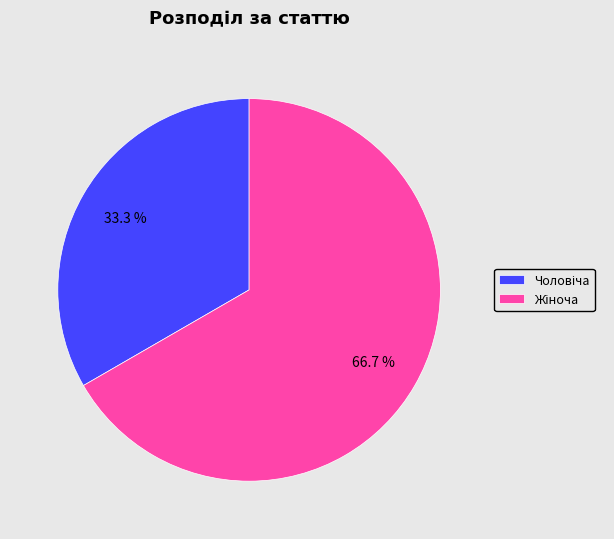

Does any single category account for the majority?

Yes